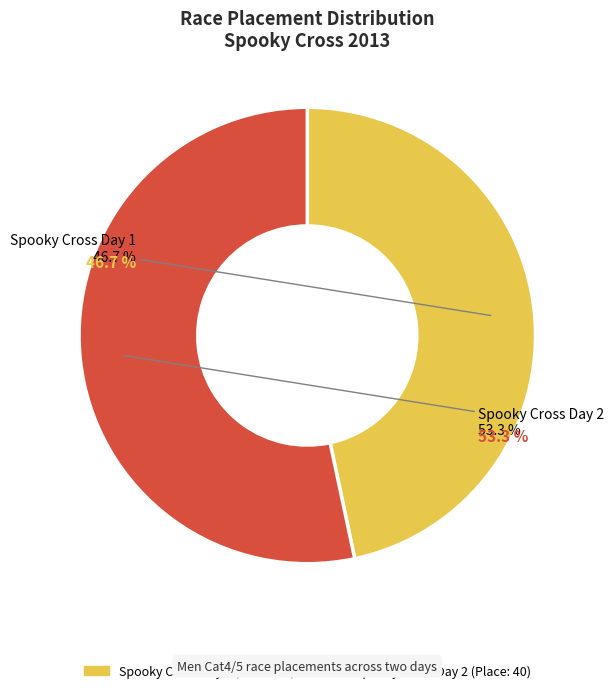

Combined, what portion of the pie is Spooky Cross Day 1 and Spooky Cross Day 2?

100.0%